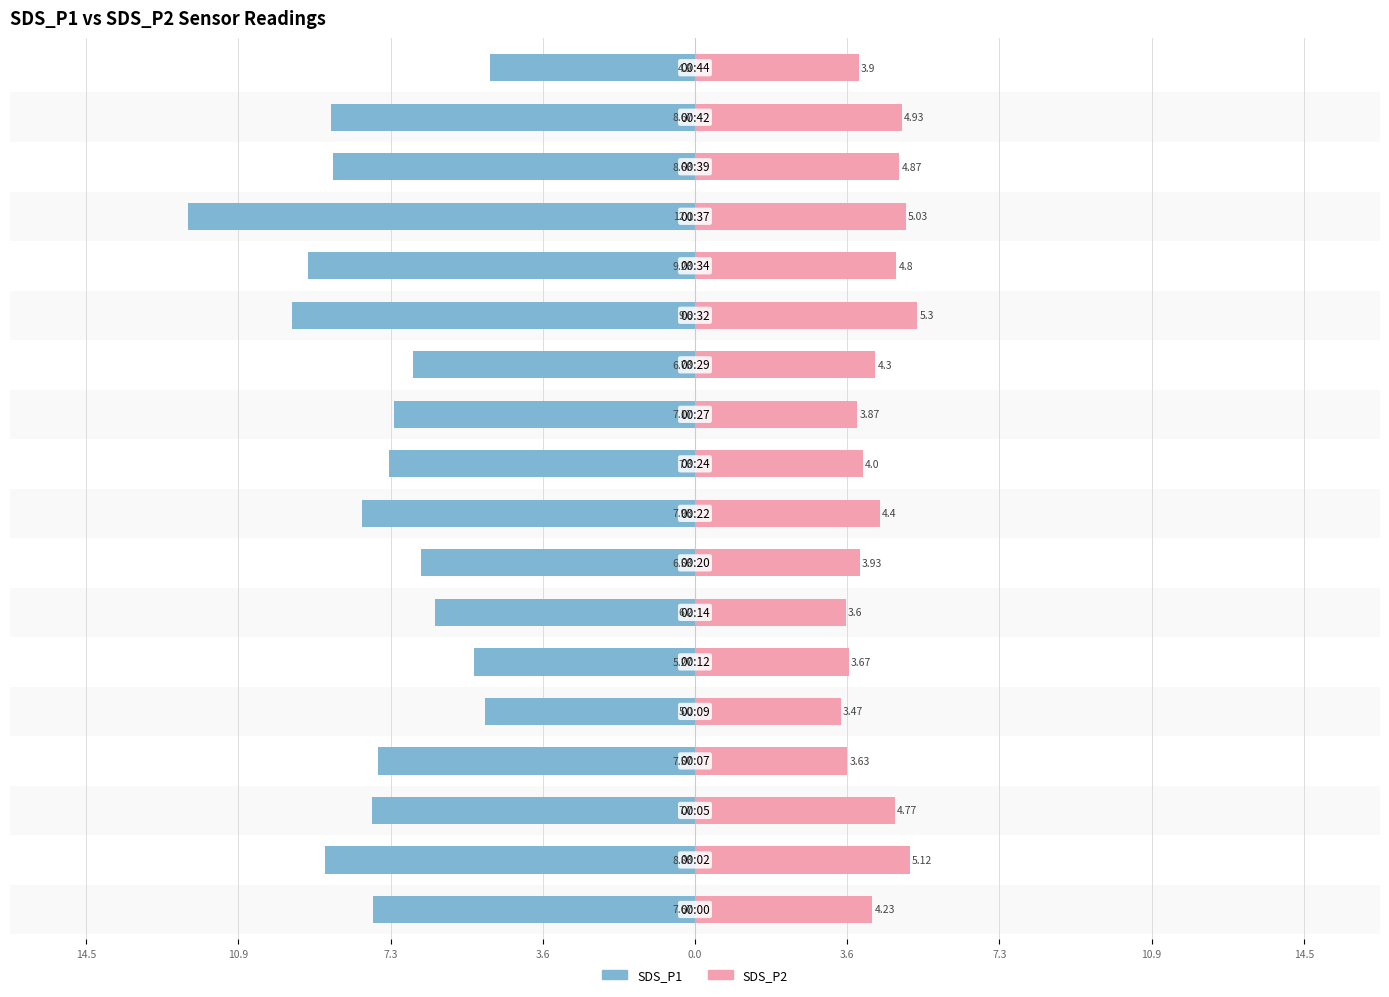

What is the sum of all SDS_P1 values?

-137.0